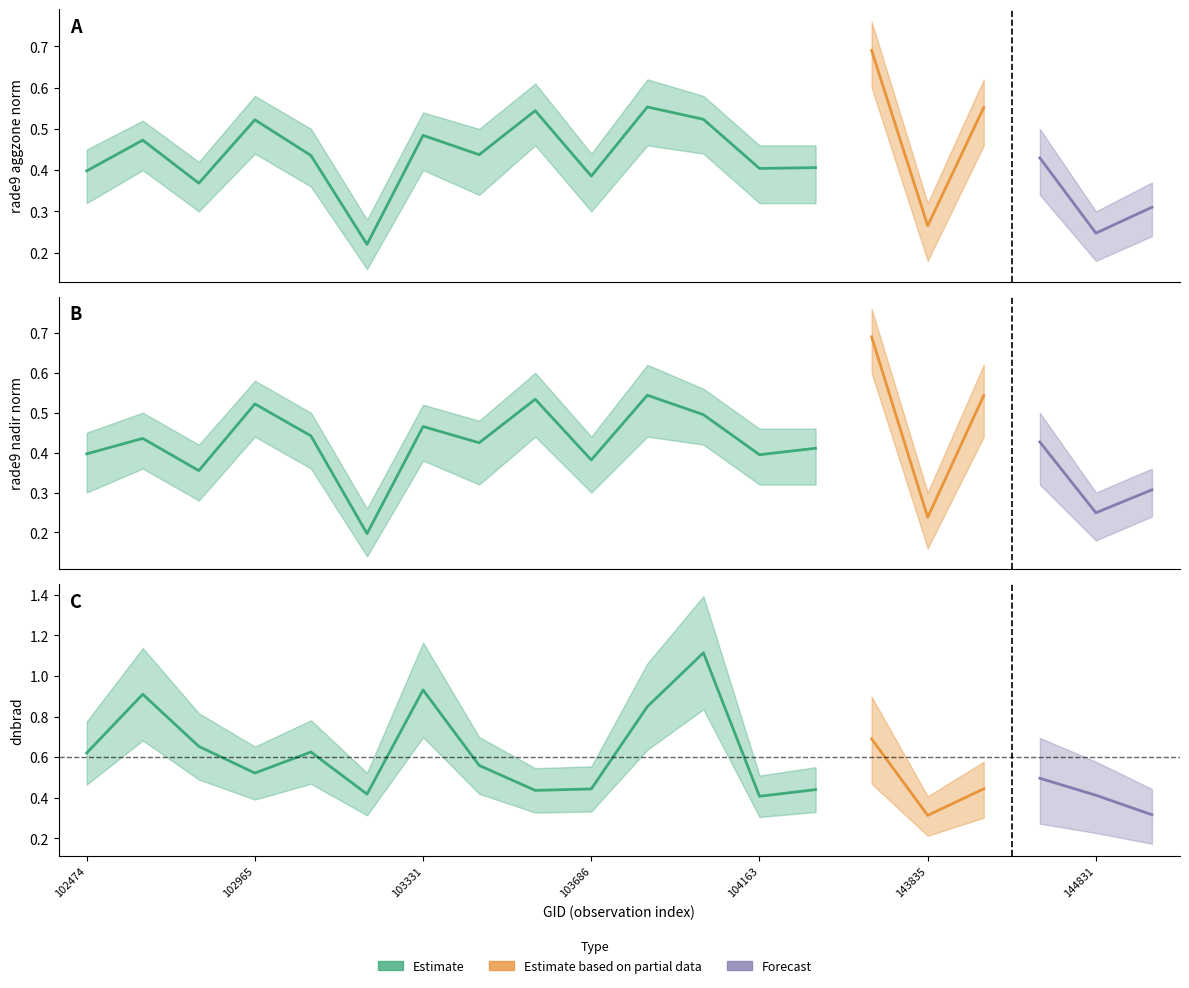

Where is the first local maximum for rade9_mult_nadir_norm?

102595